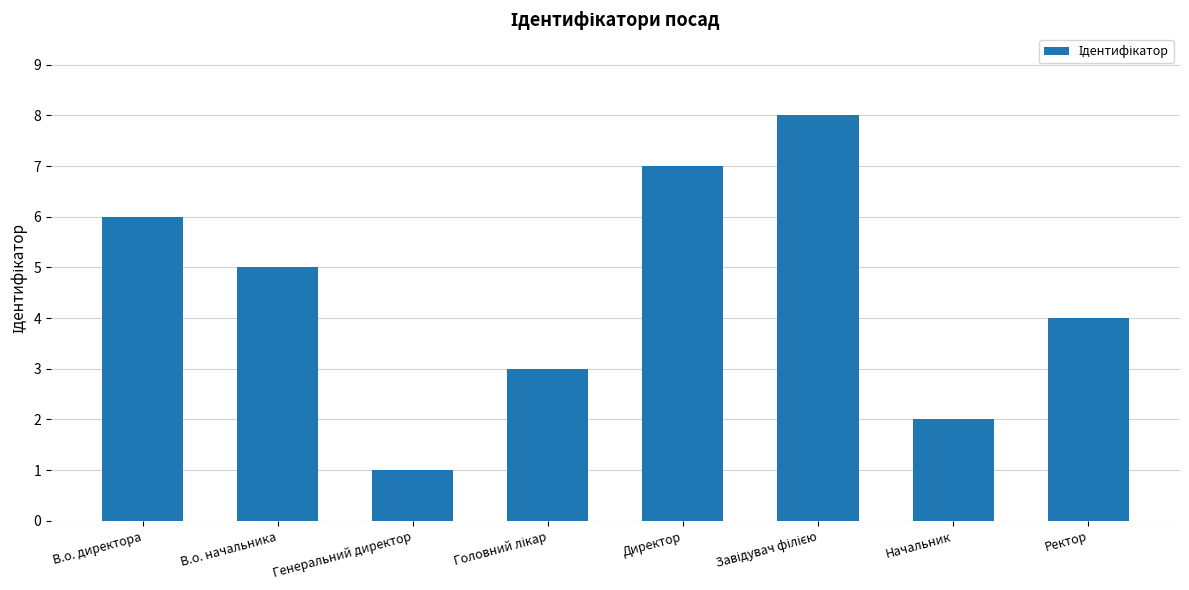

What is the maximum value shown in the chart?

8